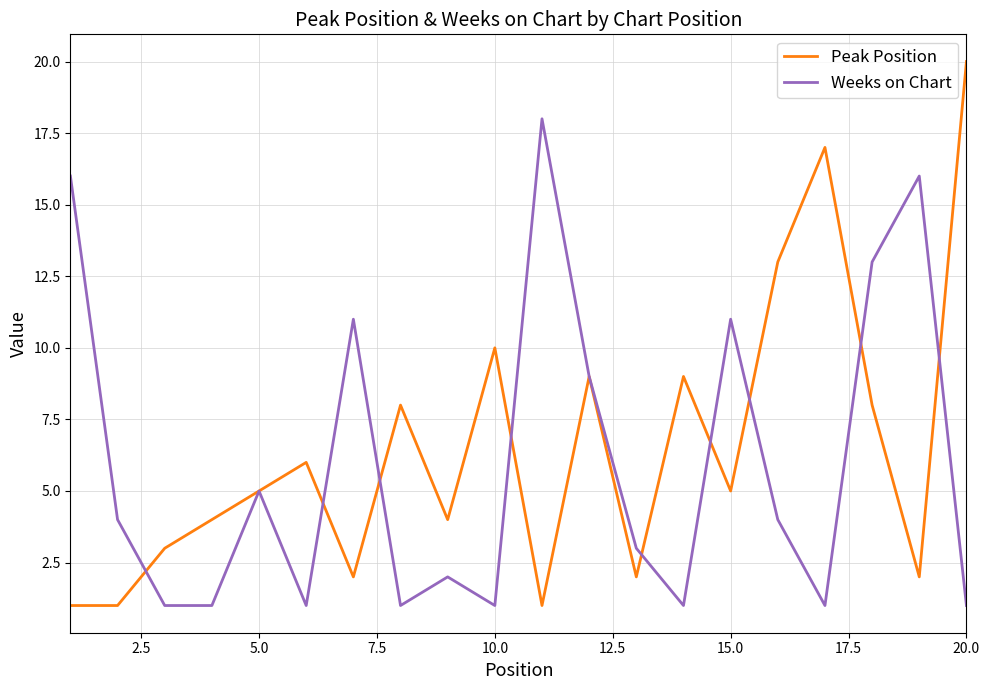

List the series in order of their peak value, lowest first.

Weeks on Chart, Peak Position